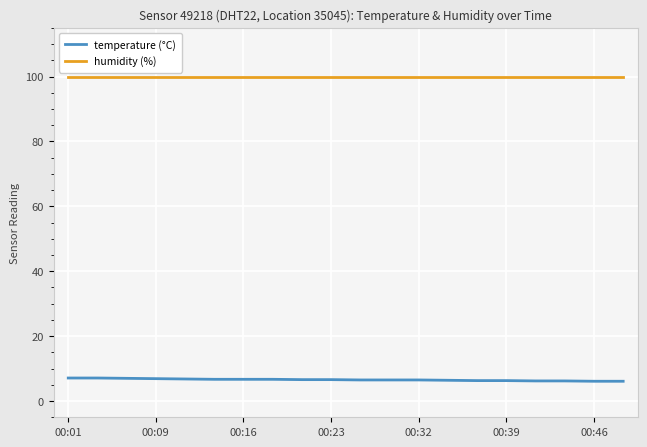

Reading left to right, list all the values displayed in this chart.

temperature (°C): 7.1	7.1	7.0	6.9	6.8	6.7	6.7	6.7	6.6	6.6	6.5	6.5	6.5	6.4	6.3	6.3	6.2	6.2	6.1	6.1
humidity (%): 99.9	99.9	99.9	99.9	99.9	99.9	99.9	99.9	99.9	99.9	99.9	99.9	99.9	99.9	99.9	99.9	99.9	99.9	99.9	99.9